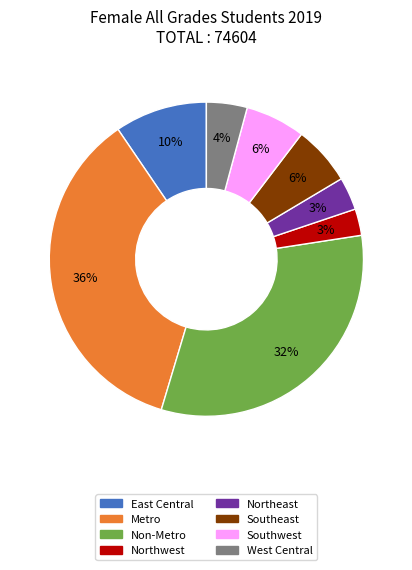

True or false: Southwest accounts for 18% of the total.

False